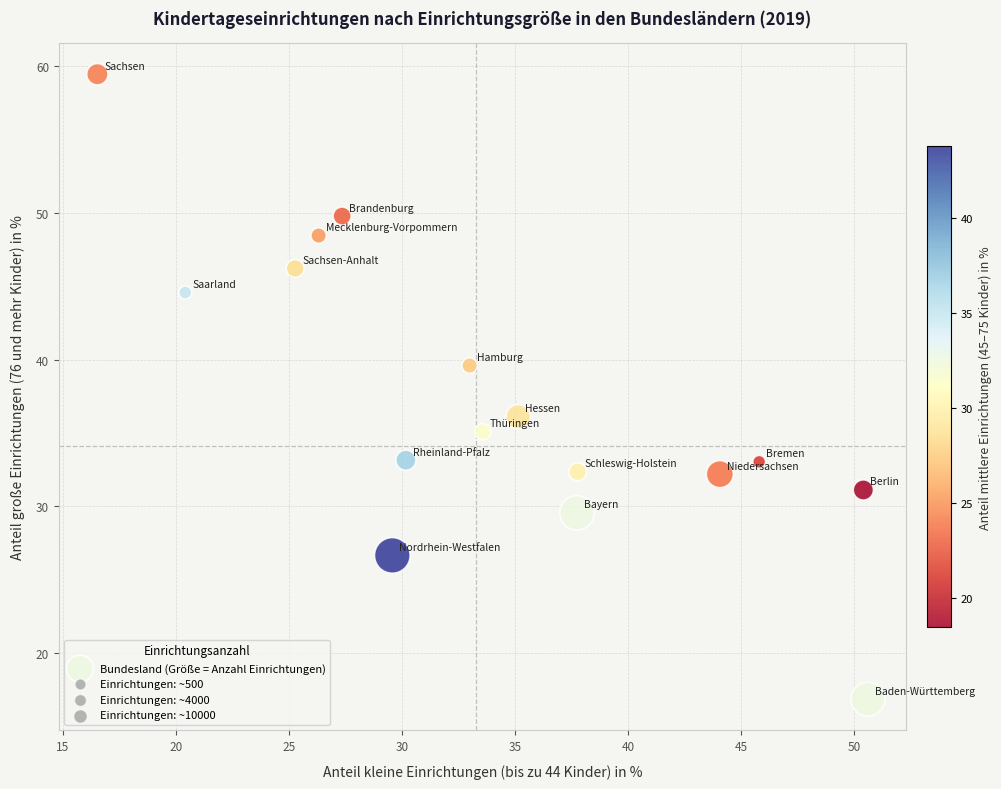

What is the range of X values (max minus min)?

34.1